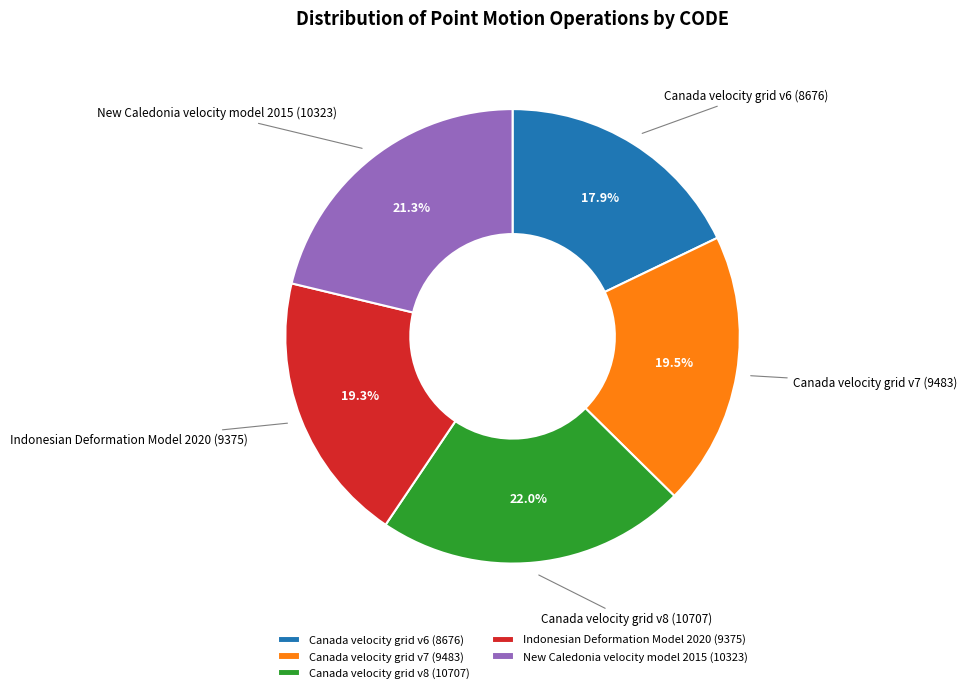

Which slice is the largest?

Canada velocity grid v8